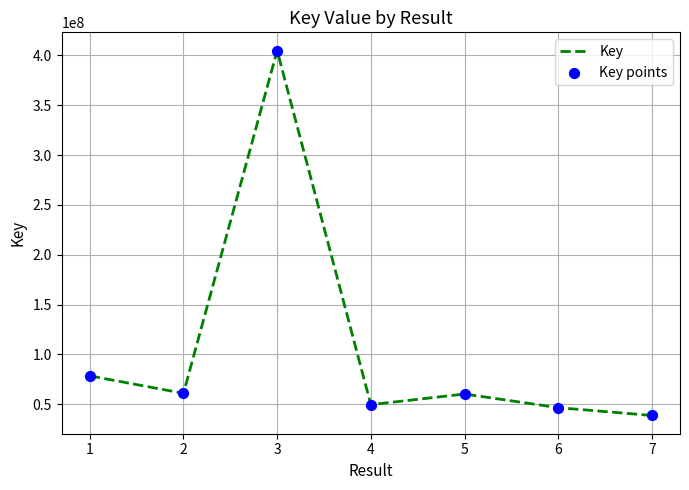

Is it true that the value at 4 is 49649706?

True